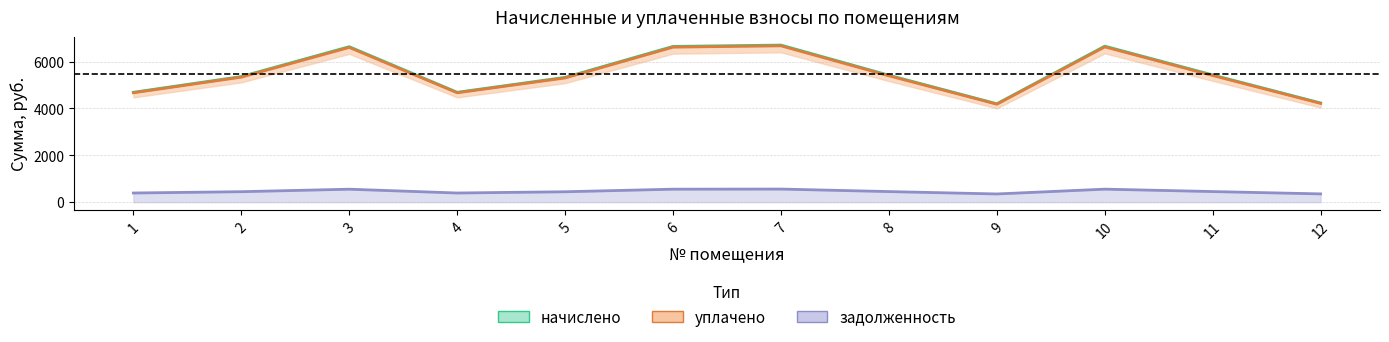

At 7, list the series in order from largest to smallest.

начислено (линия), уплачено (линия), задолженность (линия)